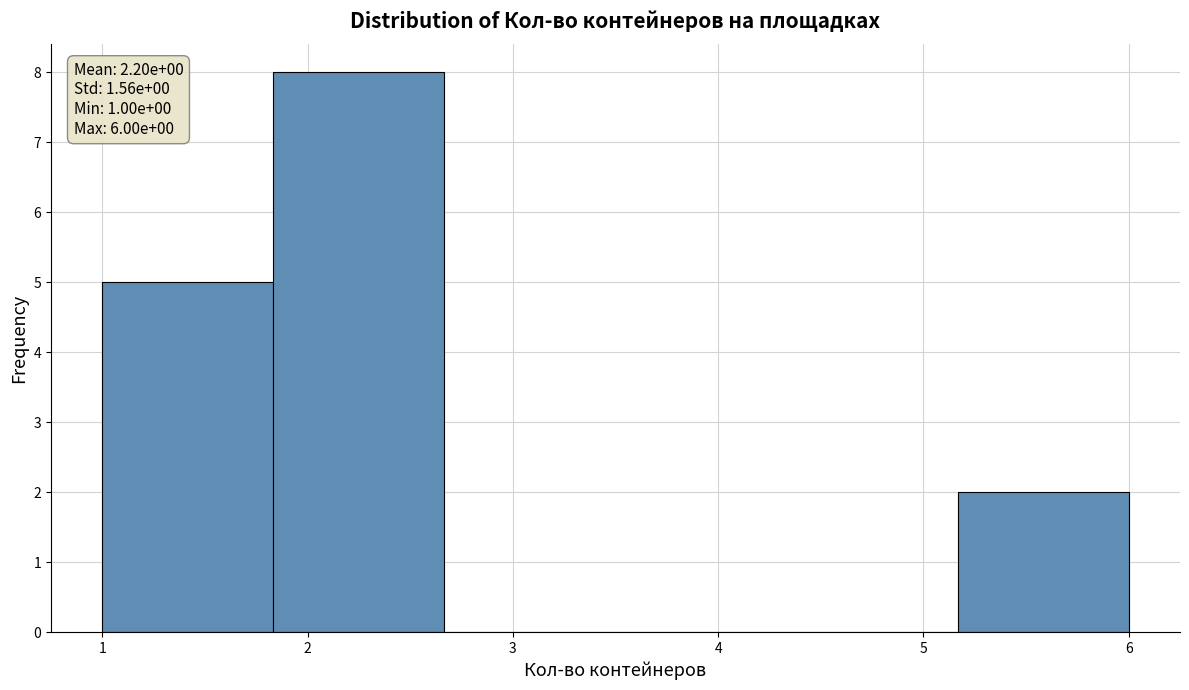

Which range on the x-axis has the tallest bar?

1.8 to 2.7